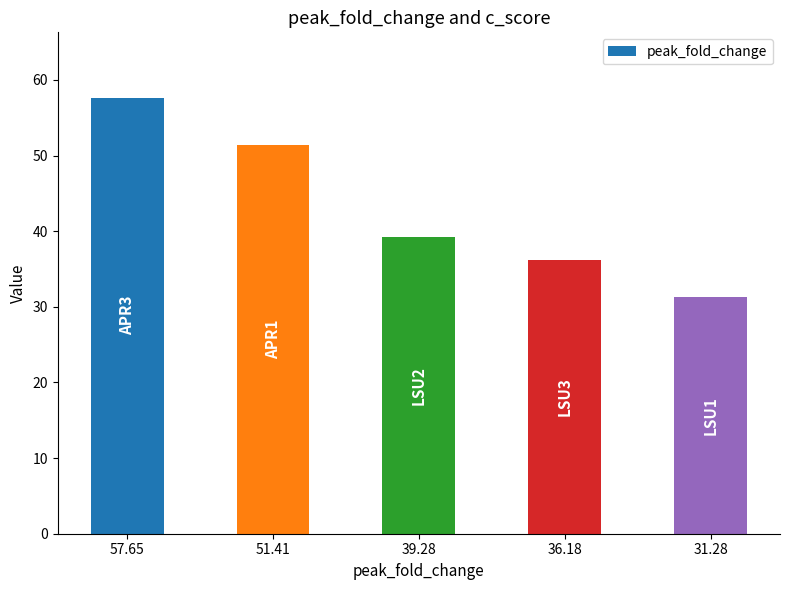

The value at 31.28 is 49.5. True or false?

False